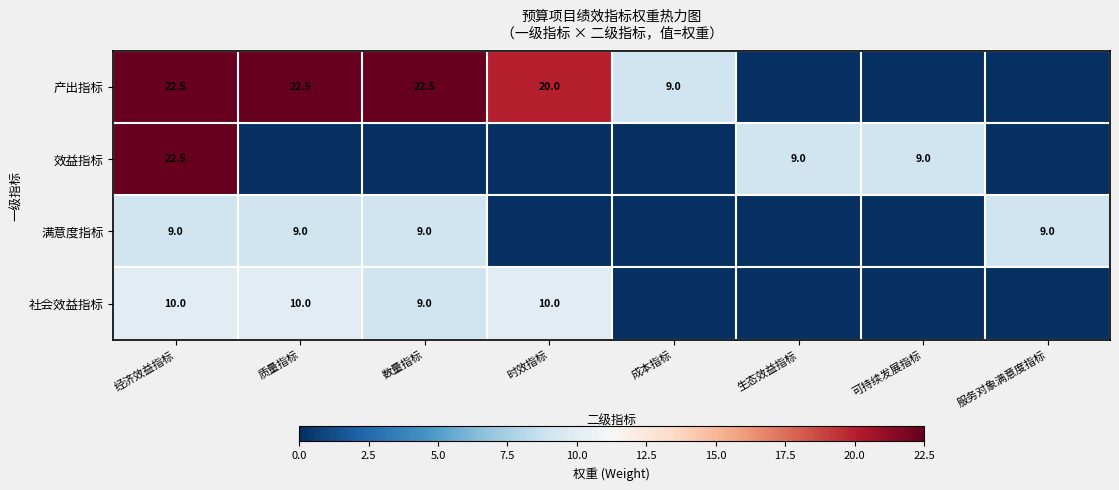

What is the difference between the 产出指标 values at 经济效益指标 and 时效指标?

2.5